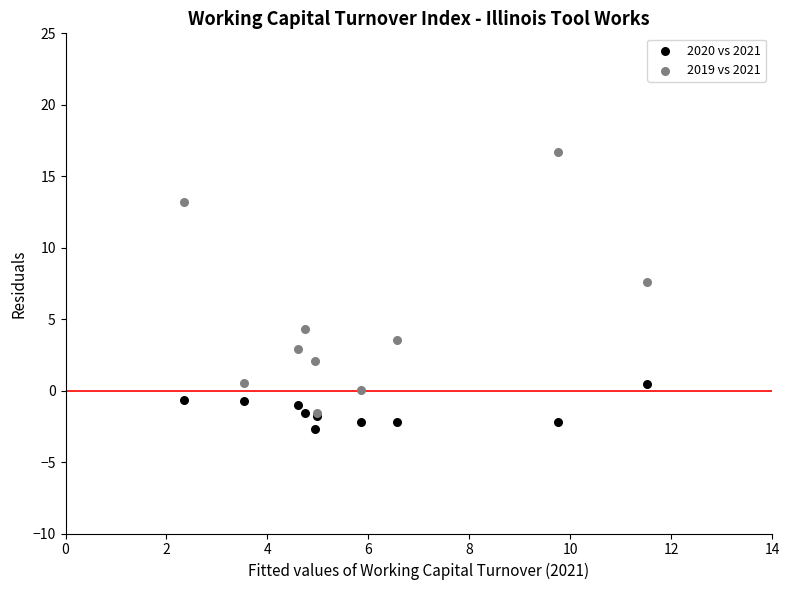

In the 2019 vs 2021 series, what Y value is closest to 7?

7.6